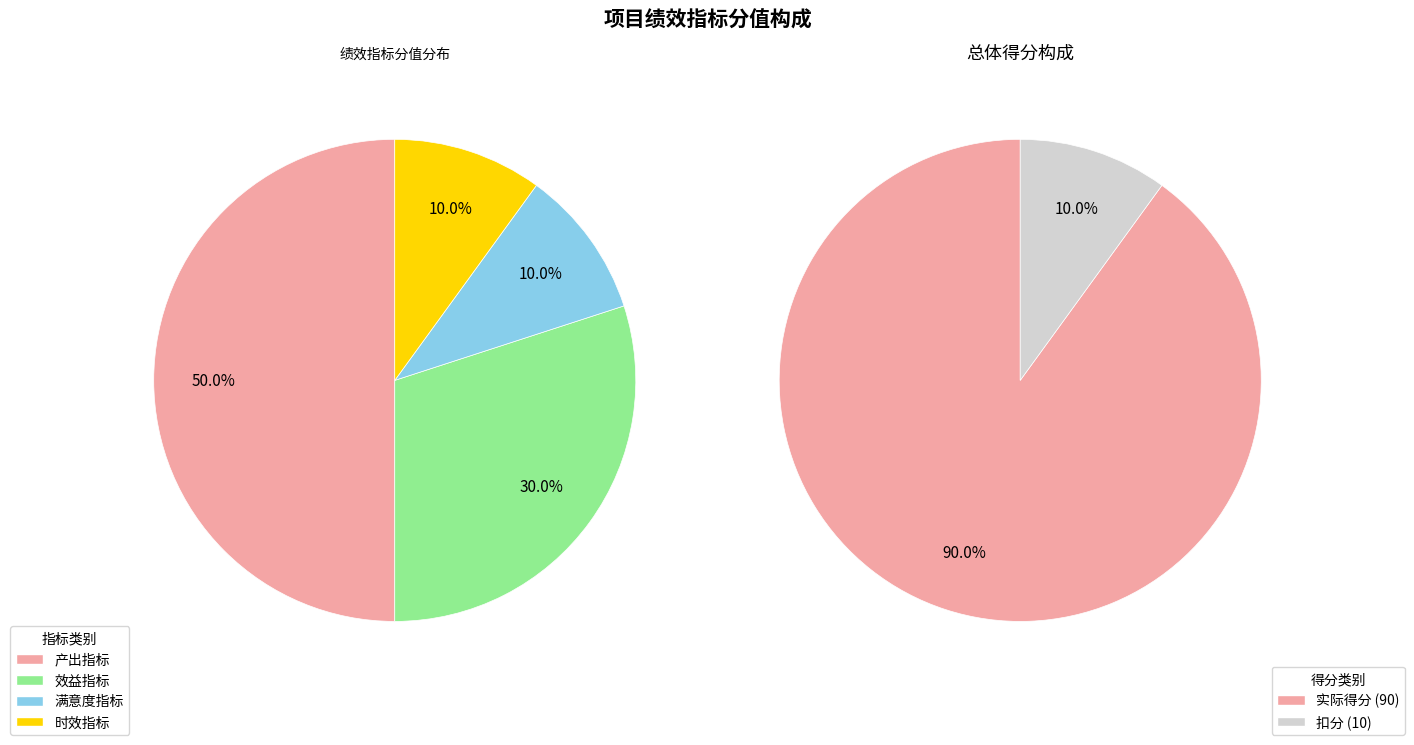

What is the smallest slice in the pie chart?

满意度指标